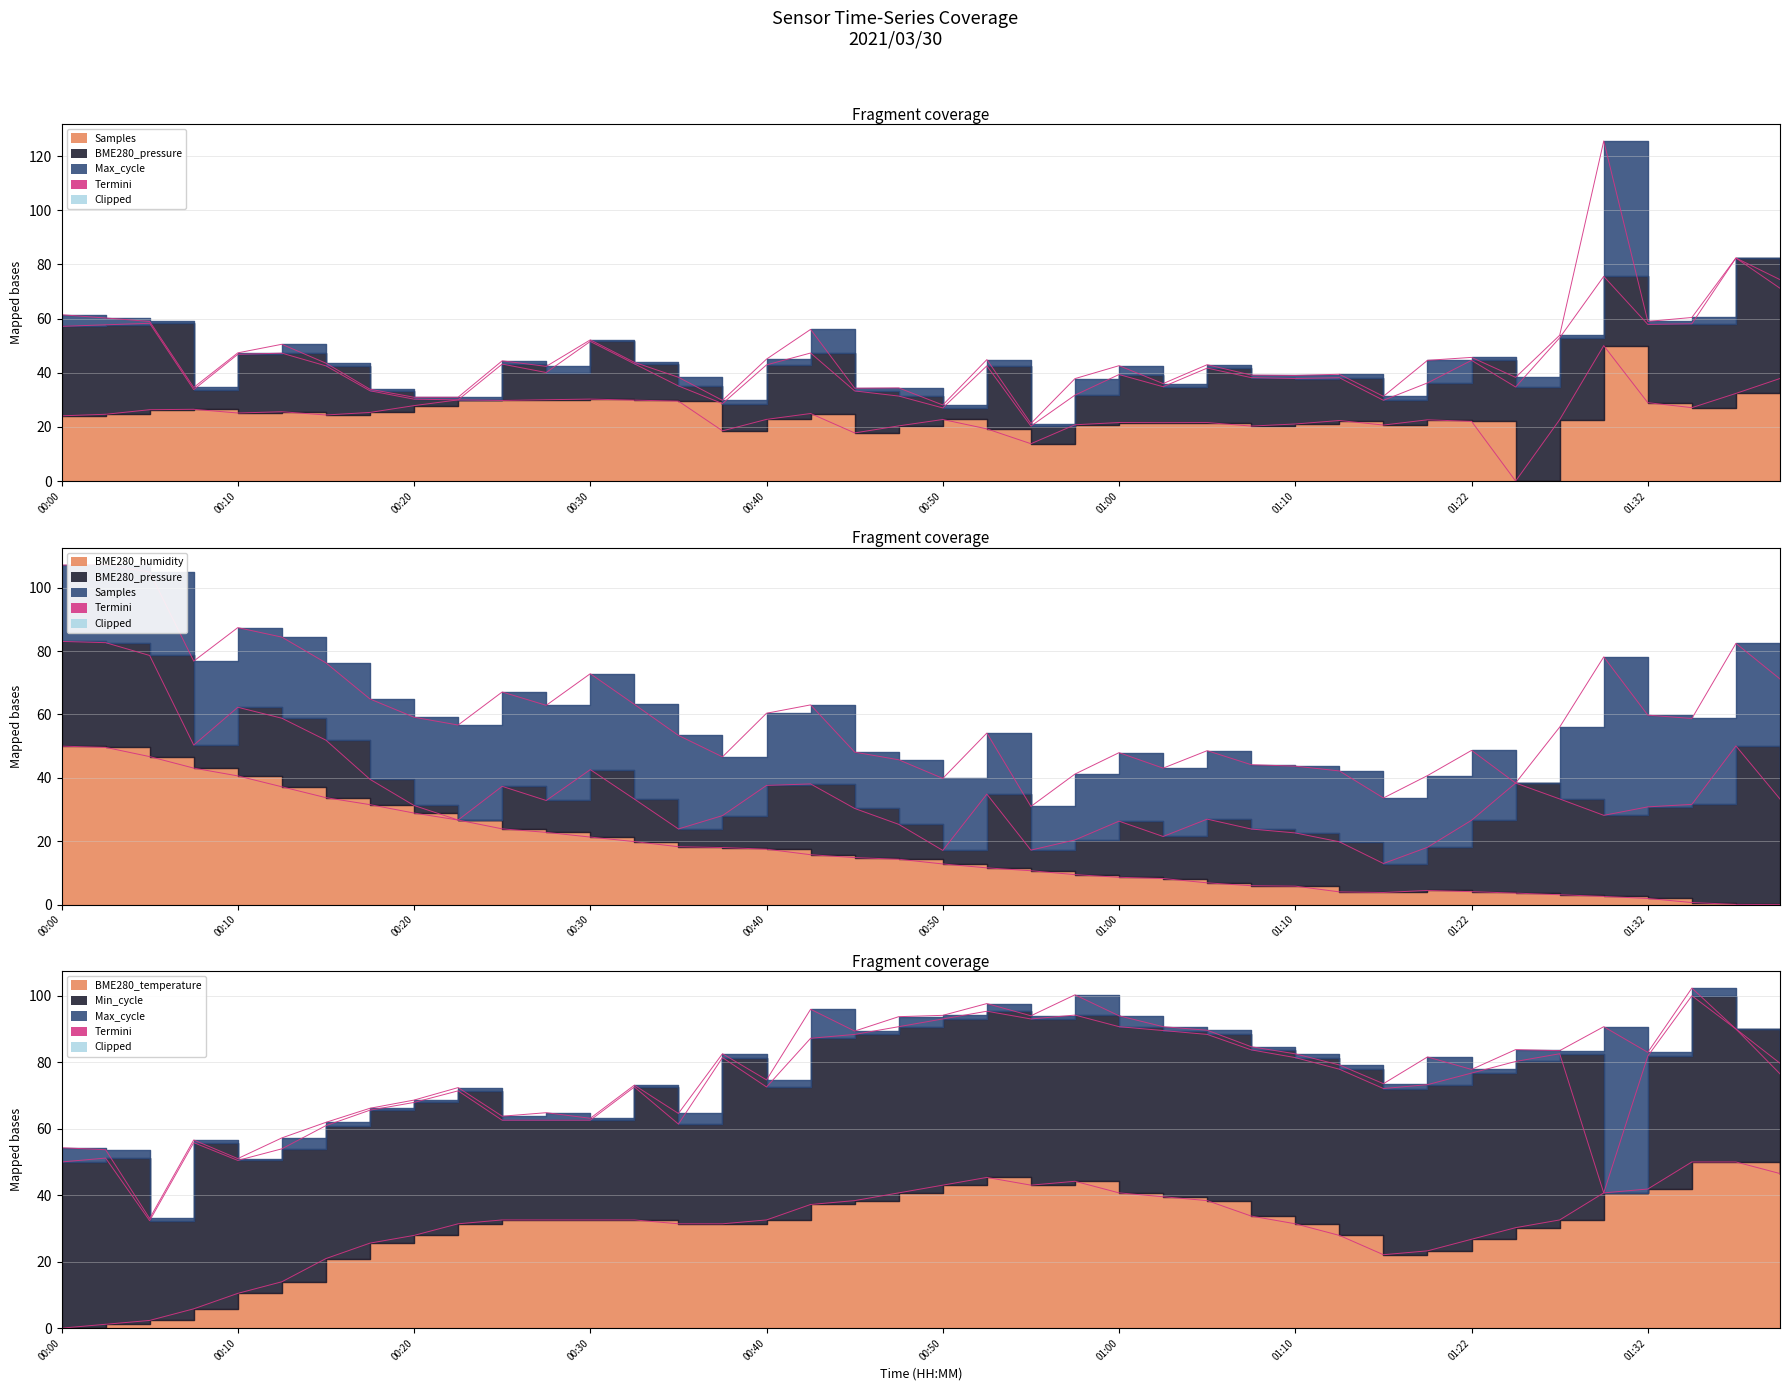

Reading left to right, what are all the values shown in this chart?

Termini_Samples: 24.1	24.7	26.3	26.5	25.1	25.6	24.4	25.3	27.9	30.0	29.8	30.0	30.3	29.9	29.5	18.5	22.8	24.9	17.8	20.4	22.7	19.3	13.8	20.8	21.6	21.6	21.6	20.3	21.1	22.4	20.7	22.6	22.0	0.0	22.7	50.0	28.9	27.1	32.4	37.9
Termini_BME280_humidity: 50.0	49.6	46.7	43.1	40.6	37.2	33.7	31.5	28.9	26.7	23.9	22.8	21.3	19.9	18.3	18.0	17.5	15.7	14.8	14.3	12.8	11.6	10.7	9.5	8.6	8.2	6.9	6.0	5.8	4.0	3.8	4.5	4.1	3.6	3.1	2.6	1.9	0.6	0.1	0.0
Termini_BME280_temperature: 0.0	1.2	2.3	5.8	10.5	14.0	20.9	25.6	27.9	31.4	32.6	32.6	32.6	32.6	31.4	31.4	32.6	37.2	38.4	40.7	43.0	45.3	43.0	44.2	40.7	39.5	38.4	33.7	31.4	27.9	22.1	23.3	26.7	30.2	32.6	40.7	41.9	50.0	50.0	46.5